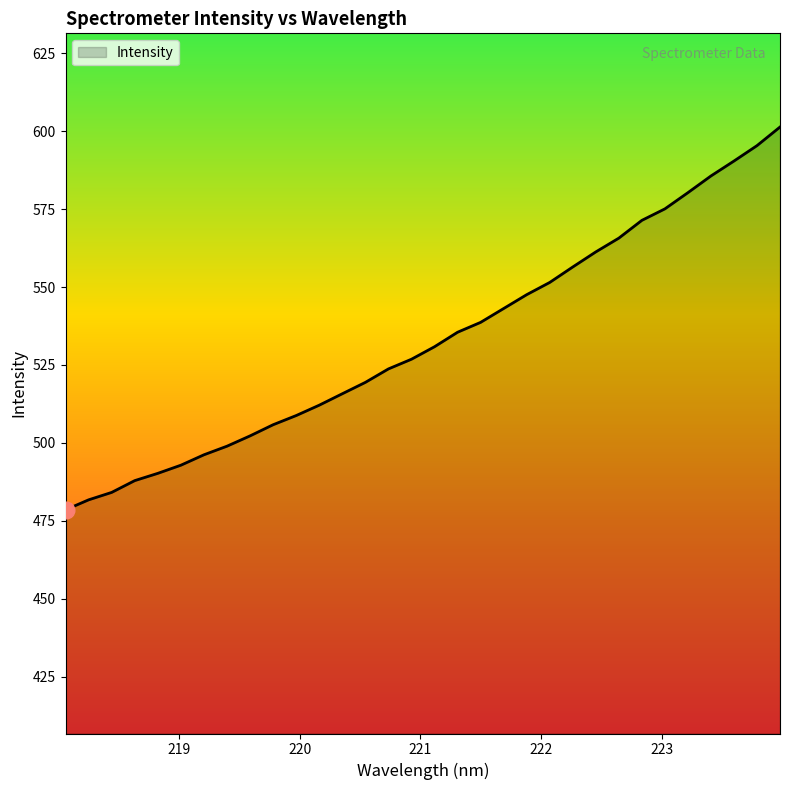

What is the maximum value shown in the chart?

601.3